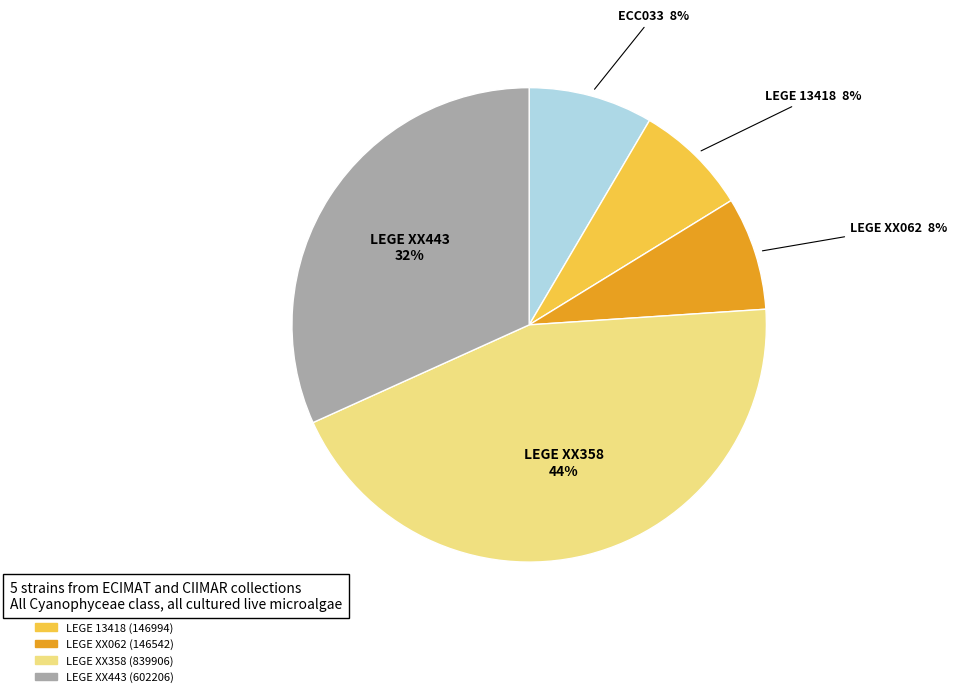

Between LEGE XX062 and LEGE XX443, which is larger?

LEGE XX443